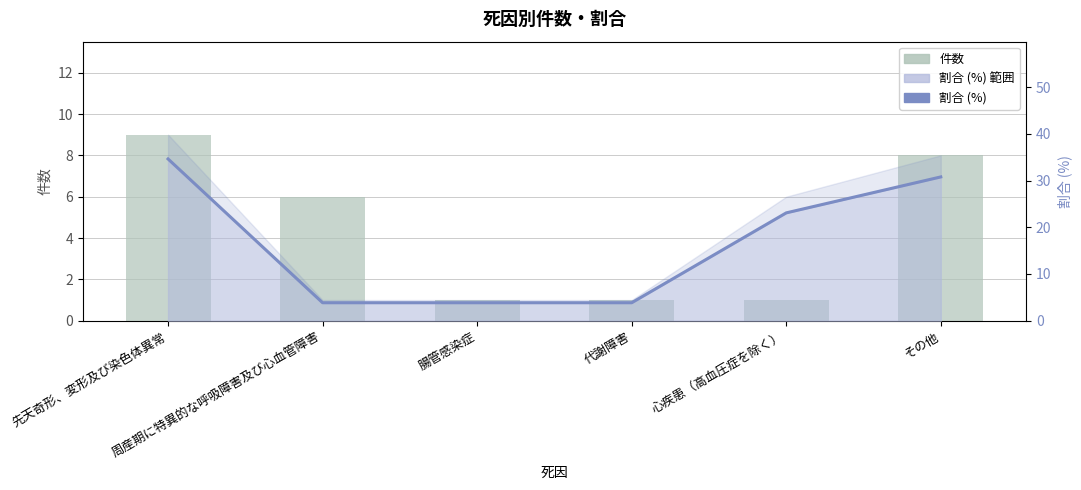

What is the lowest value of the 割合 (%) series?

3.8